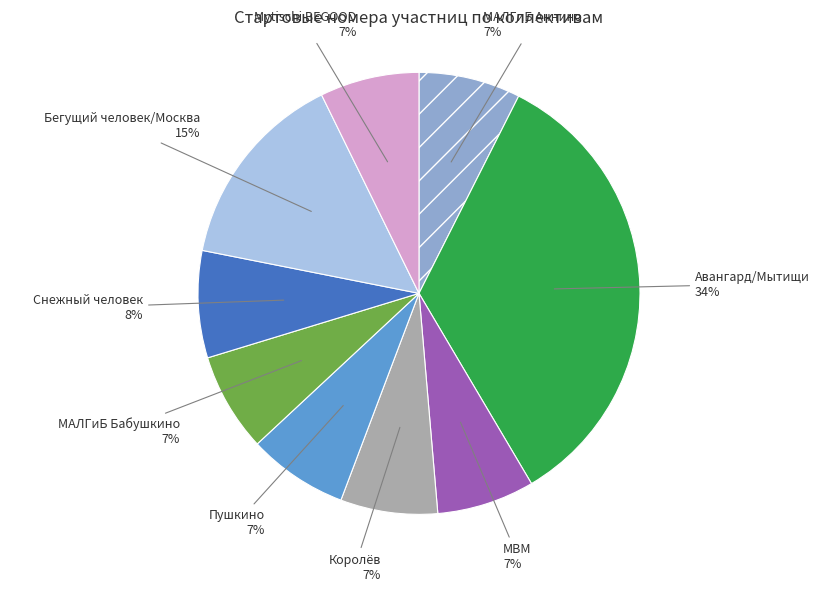

To the nearest percent, what is the average slice percentage?

11%